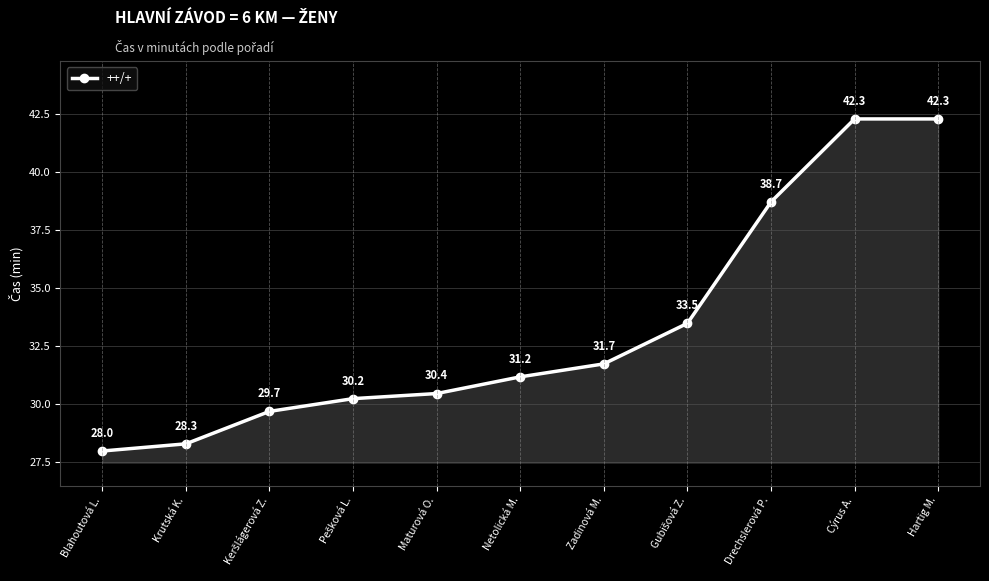

At which label does the data first exceed 31?

Netolická M.